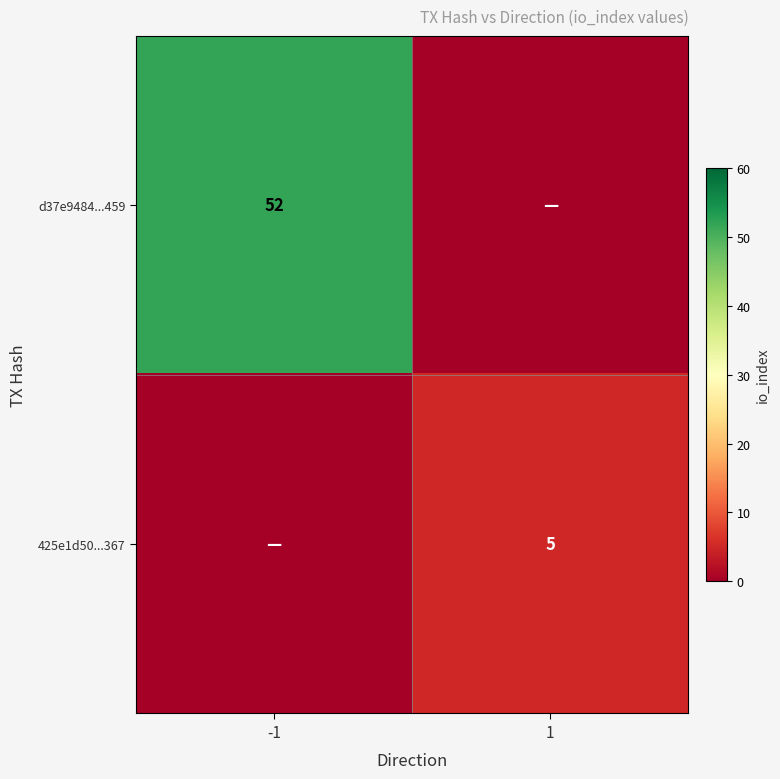

True or false: 425e1d50...367 has a value of 5 at 1.

True